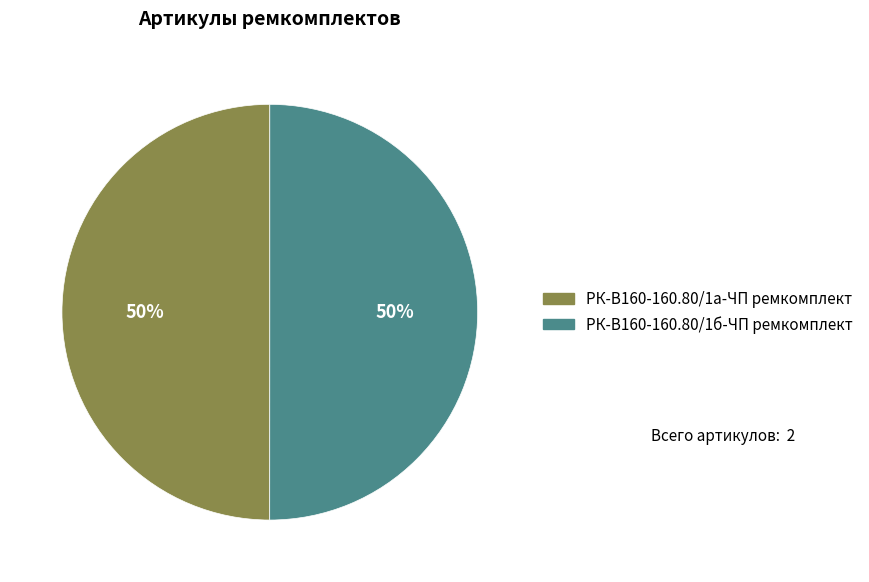

Count the number of slices in the pie.

2